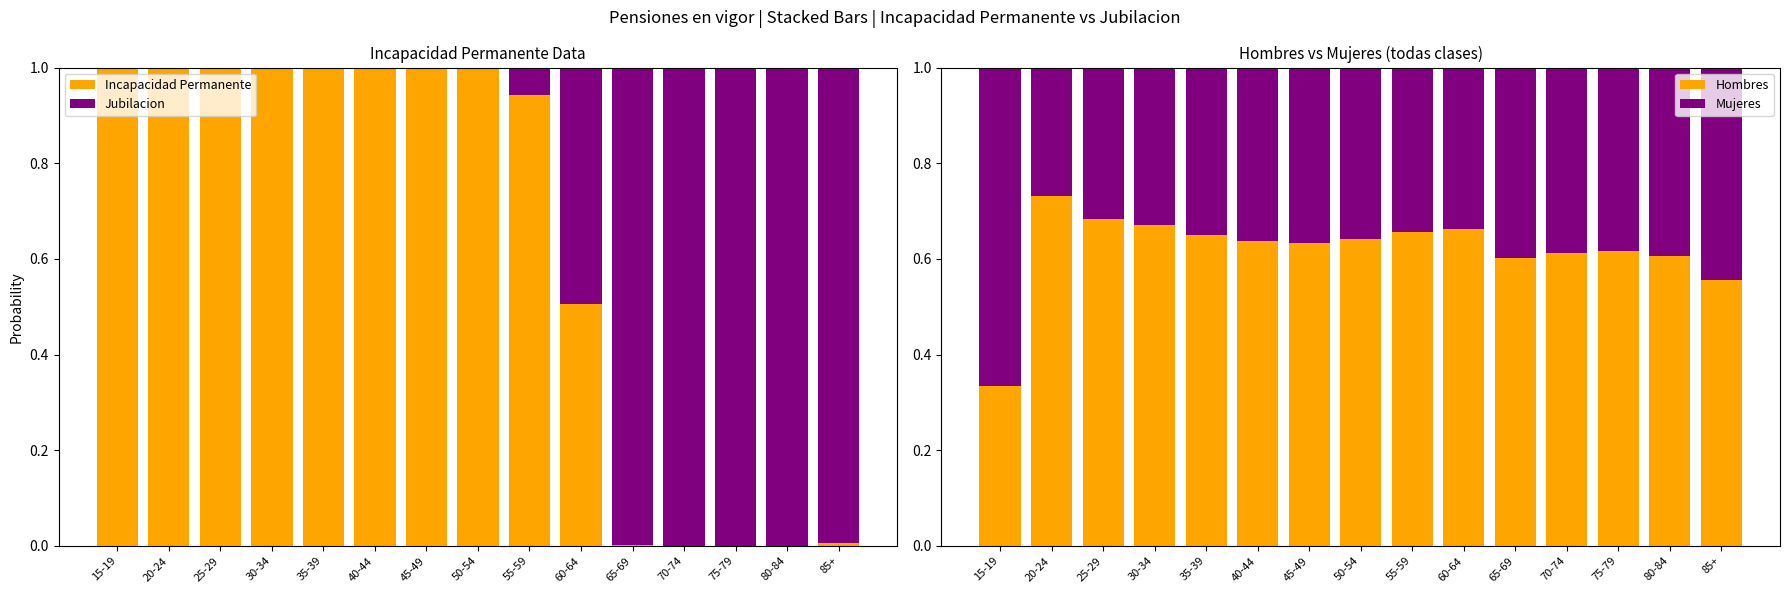

Count the number of data series in this chart.

4